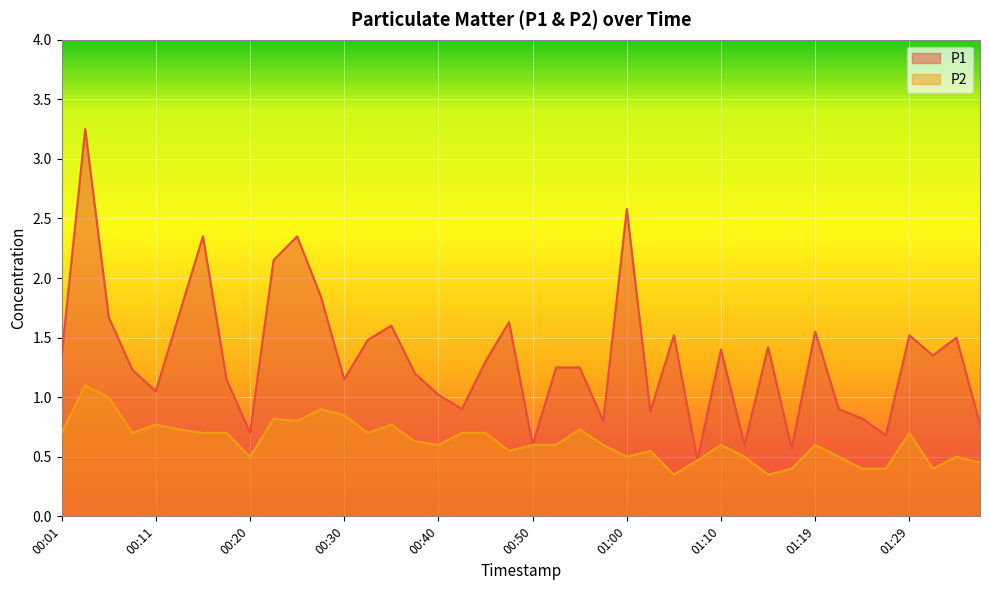

True or false: P2 has a value of 0.6 at 01:10.

True